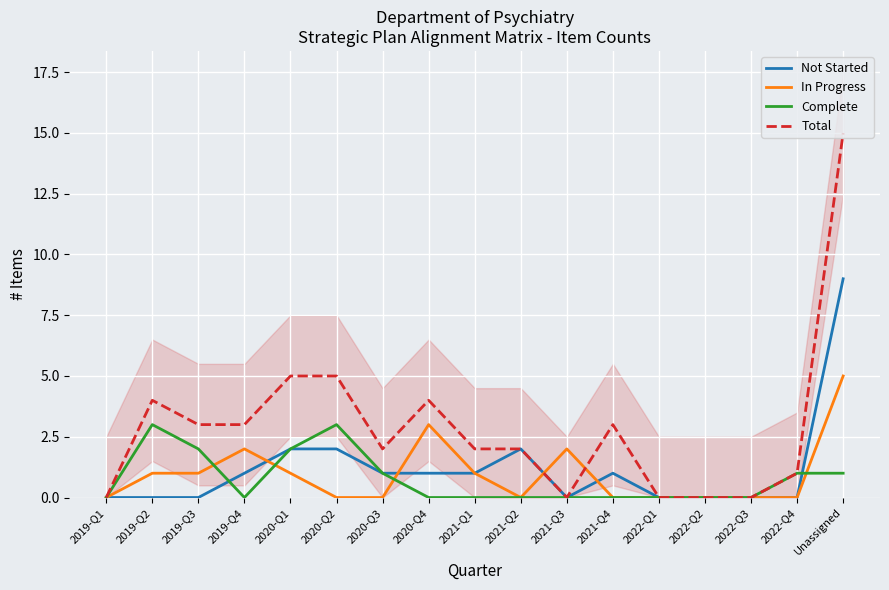

Is the value of Complete at 2020-Q2 greater than the value of In Progress at 2022-Q1?

Yes